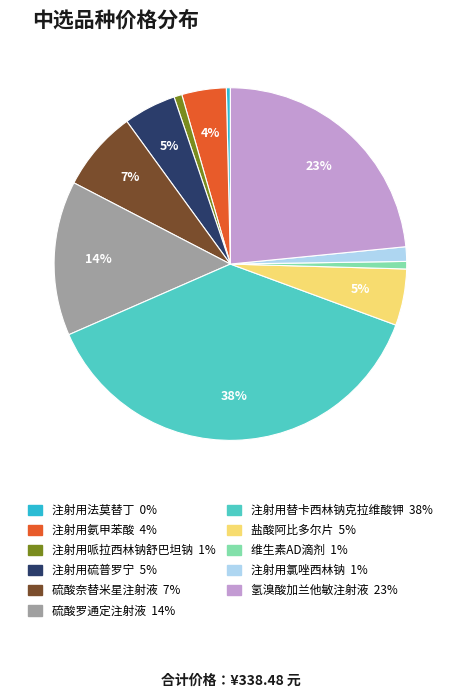

Is the sum of 硫酸罗通定注射液 and 硫酸奈替米星注射液 greater than half?

No